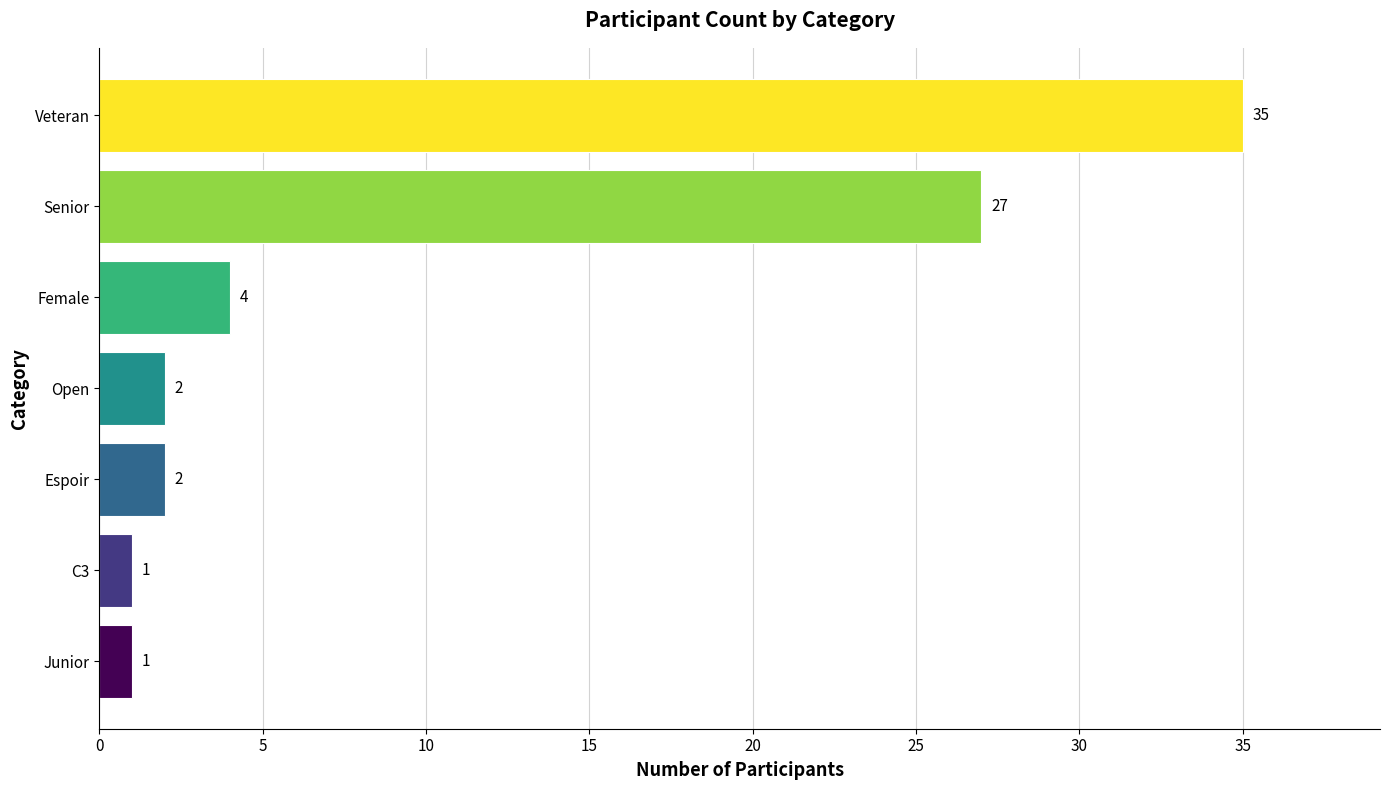

Reading bottom to top, transcribe all the data shown in this chart.

1	1	2	2	4	27	35